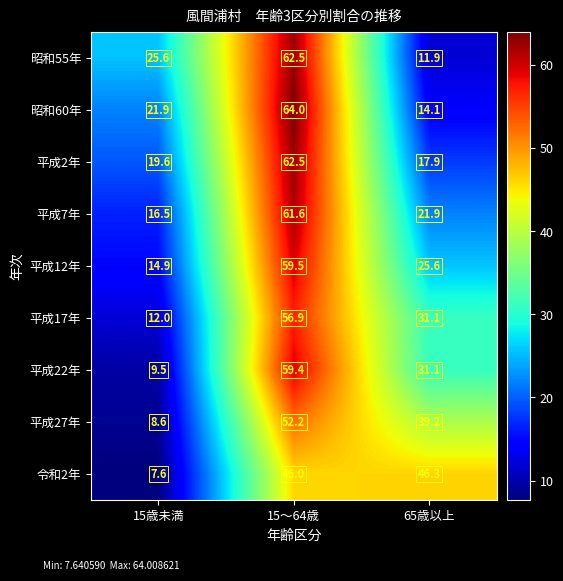

At 15歳未満, list the series in order from smallest to largest.

令和2年, 平成27年, 平成22年, 平成17年, 平成12年, 平成7年, 平成2年, 昭和60年, 昭和55年